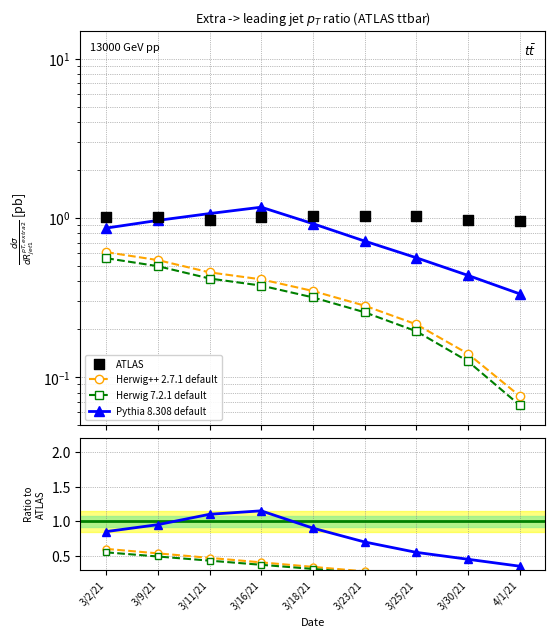

What is the total value across all series at 3/16/21?

2.9